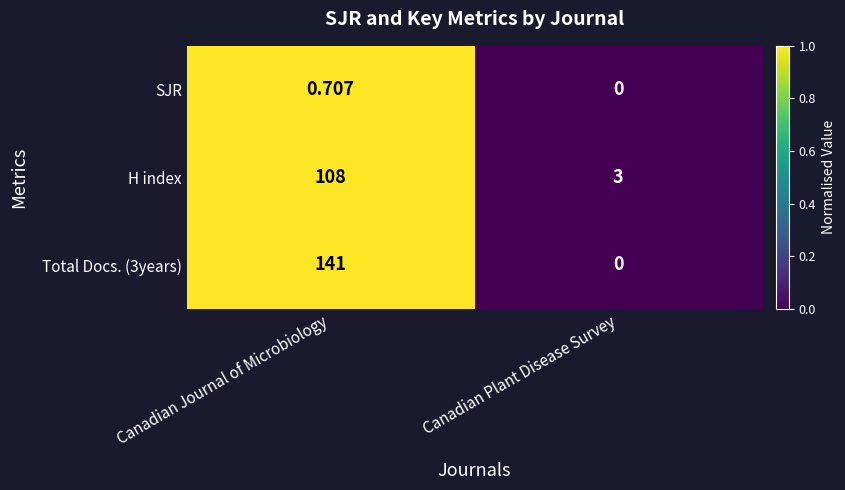

Between Canadian Journal of Microbiology and Canadian Plant Disease Survey, which series saw the biggest shift?

Total Docs. (3years)